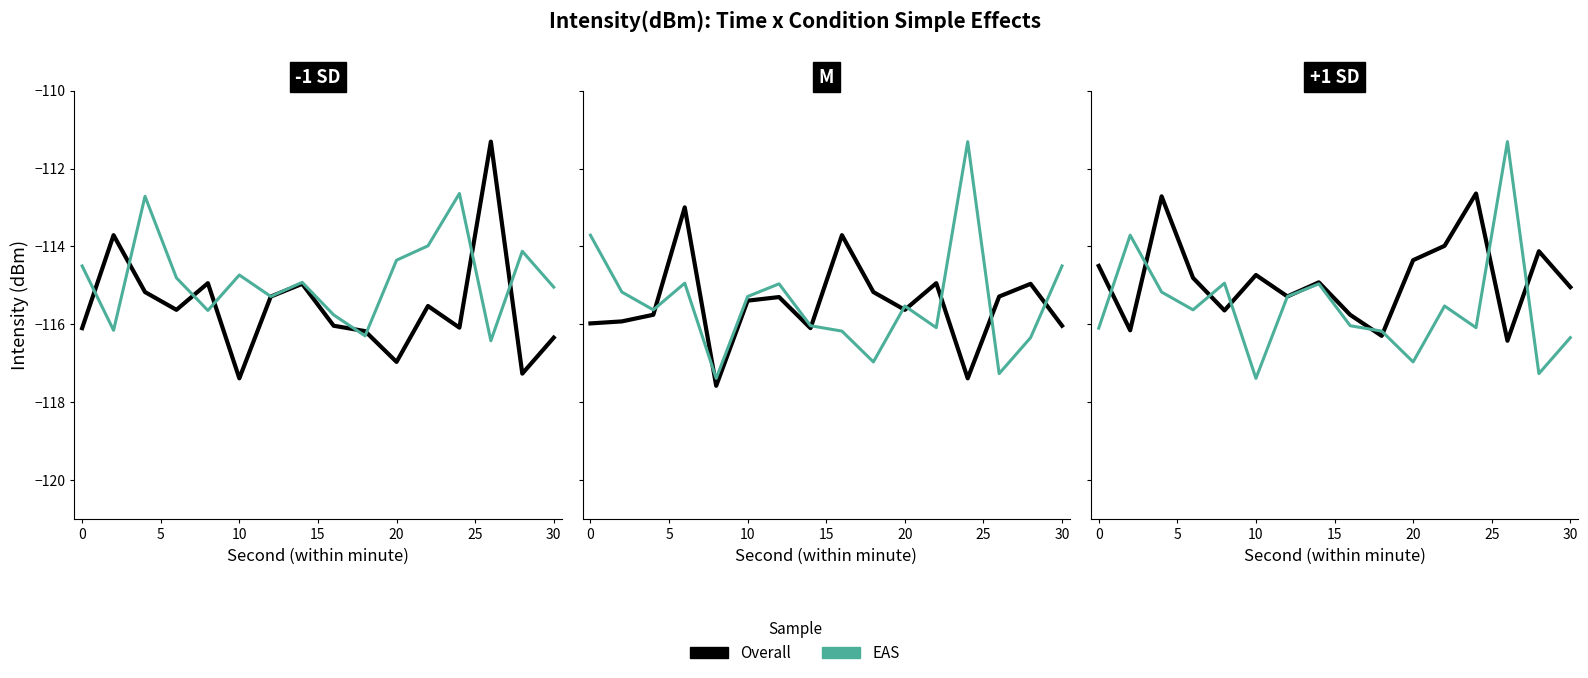

Is the value of EAS at 7 greater than the value of Overall at 30?

Yes